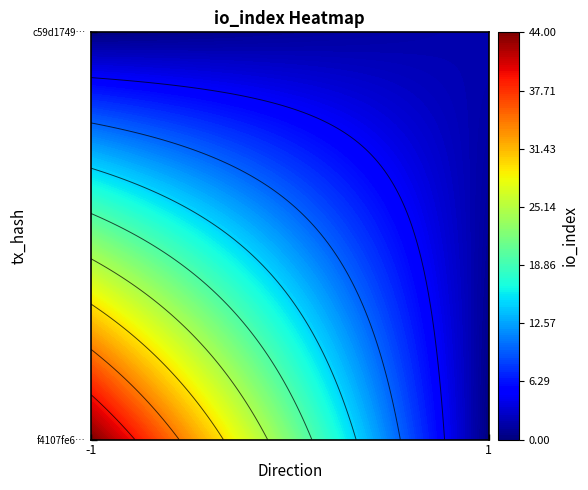

How many data points in c59d1749e415bdd916b0b70fab09a89b1a9ff19 are above 2?

1